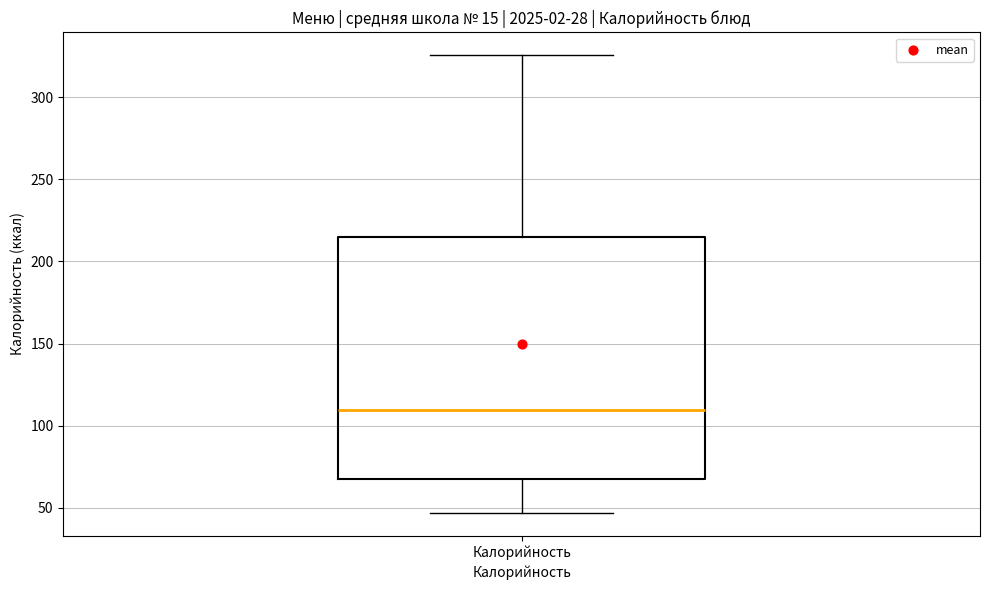

Read this box plot against the y-axis: the position of the median line, the range covered by the box, and the ends of both whiskers. The values are not printed on the chart, so give them approximately, as read against the axis.

median 110, box 70 to 215, whiskers 45 to 325